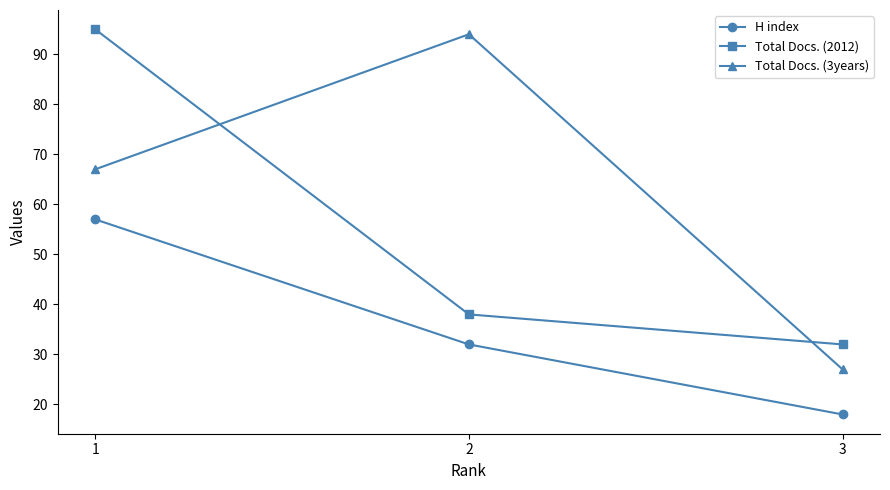

What is the sum of all H index values?

107